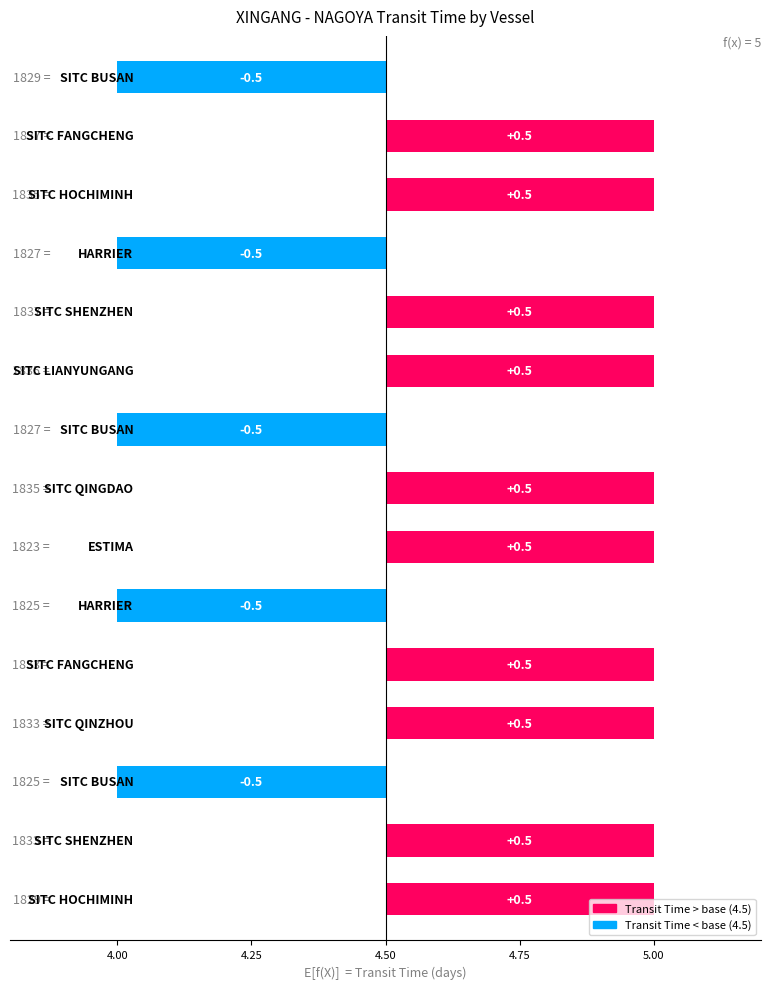

Does the chart contain stacked bars?

No